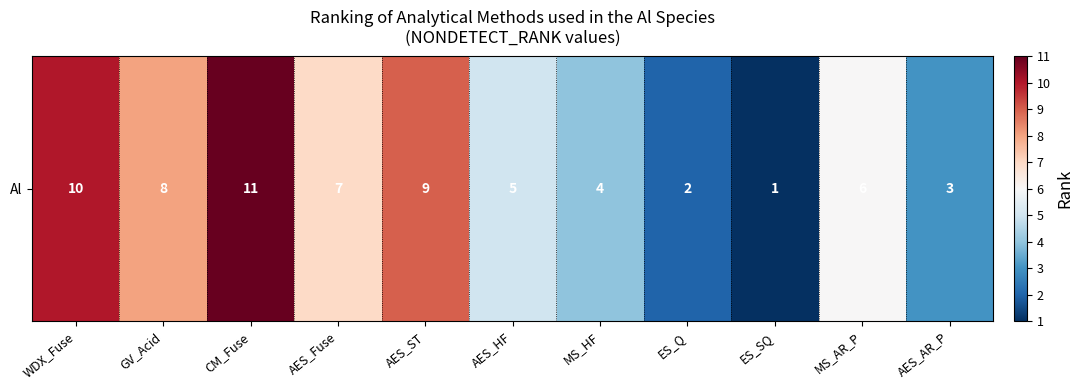

True or false: the data shows 3 at AES_AR_P.

True